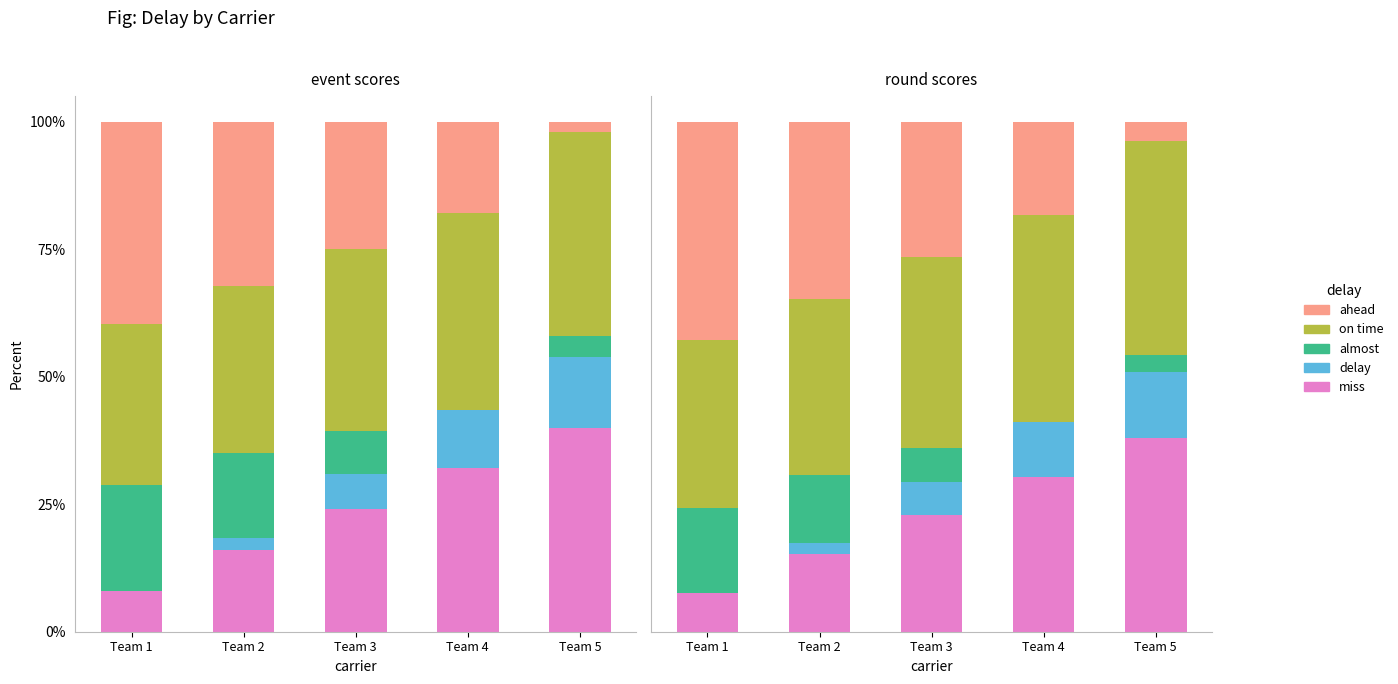

The value of delay at Team 5 is 12.9. True or false?

True